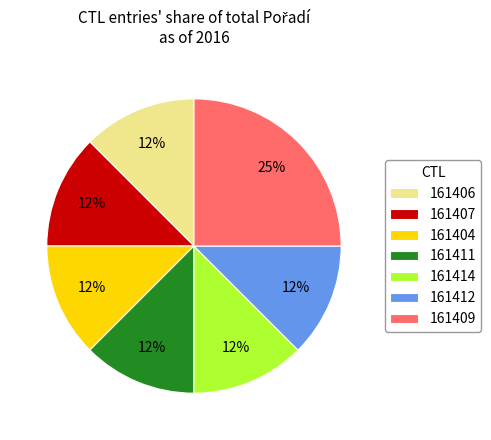

Is there a majority slice in this chart?

No